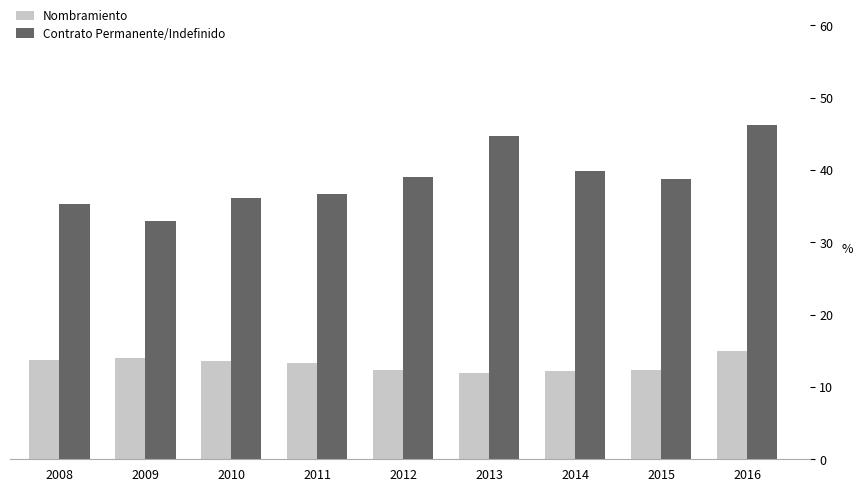

What is the greatest value displayed?

46.2